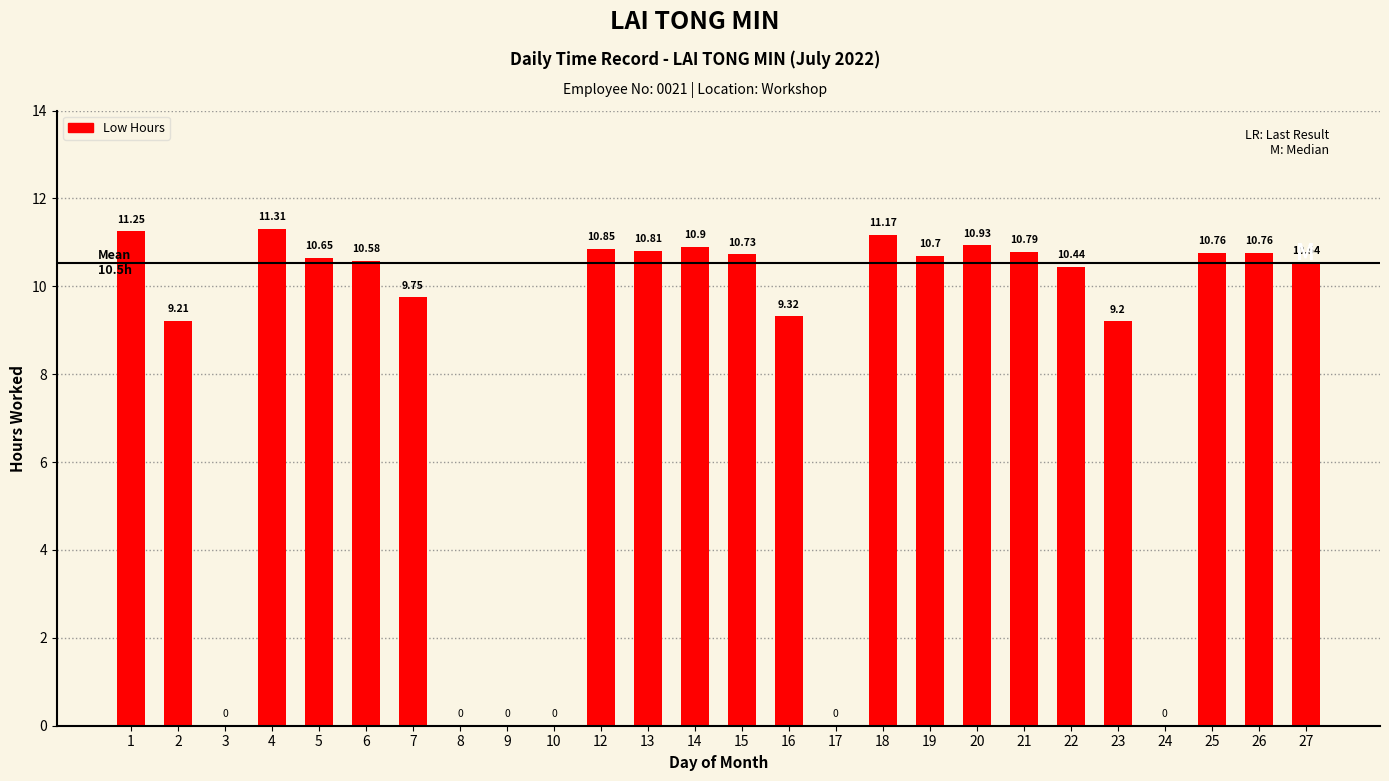

True or false: the data shows 10.5 at 27.

True